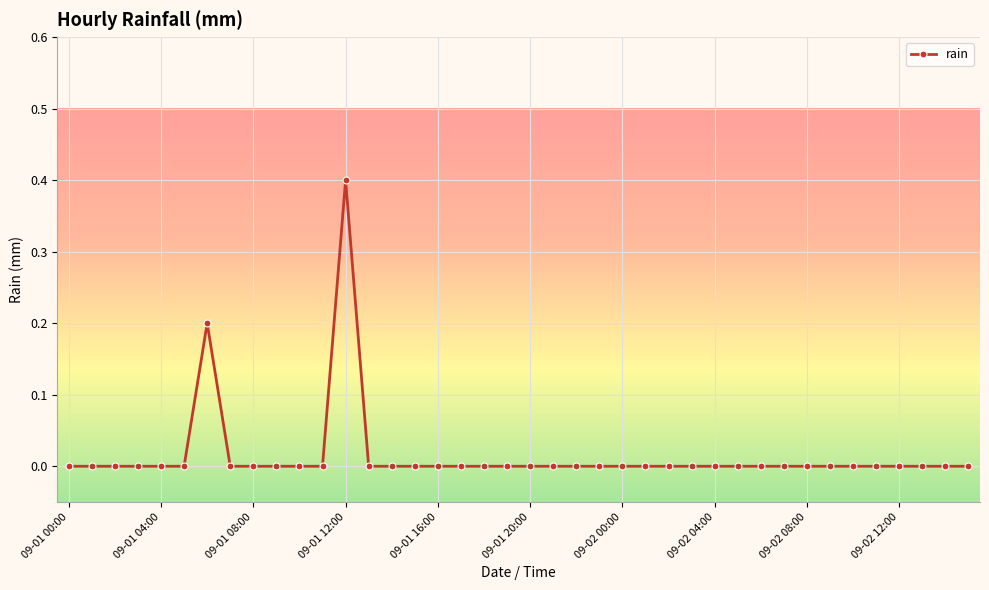

What is the maximum value shown in the chart?

0.4